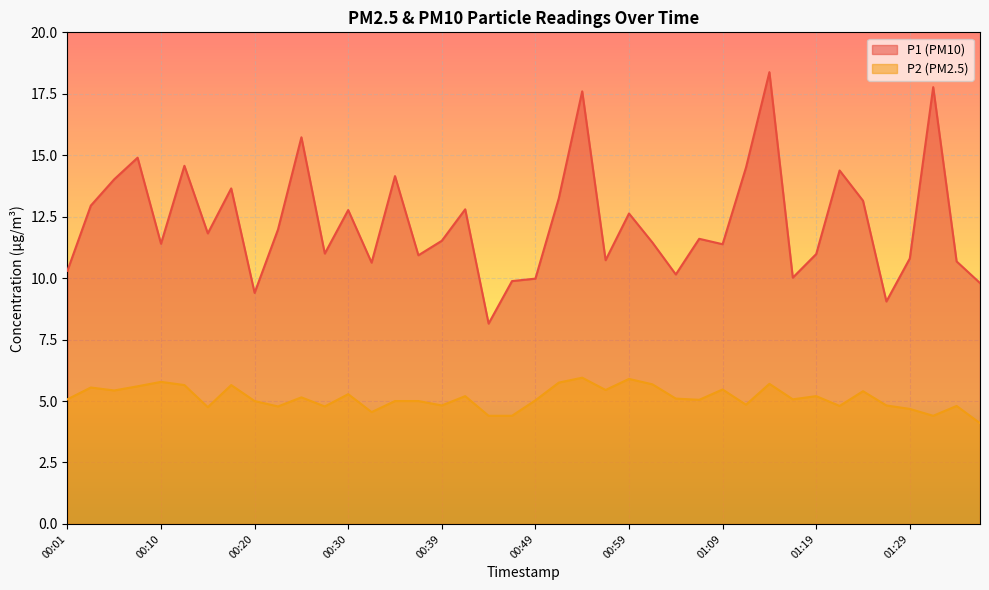

What is the spread (max minus min) of values at 00:52?

7.5